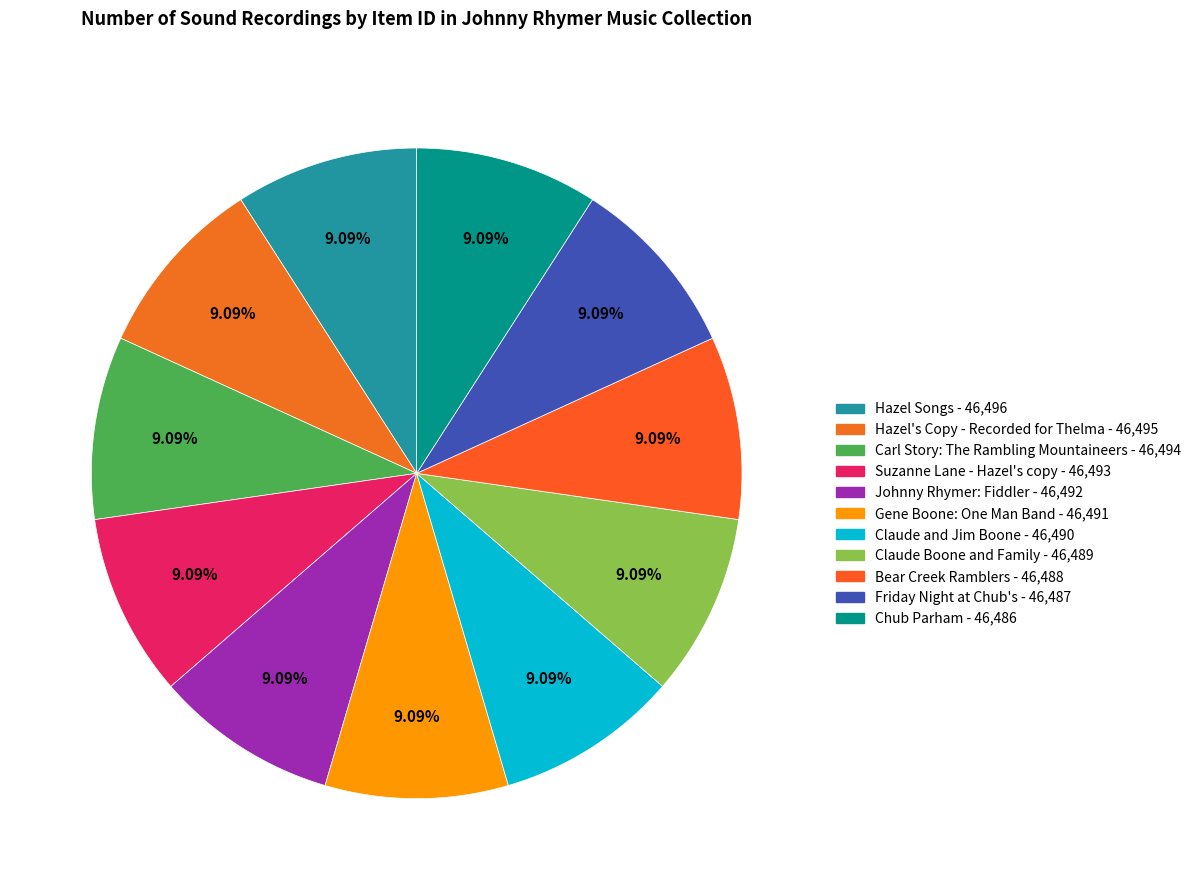

What is the largest slice in the pie chart?

Hazel Songs